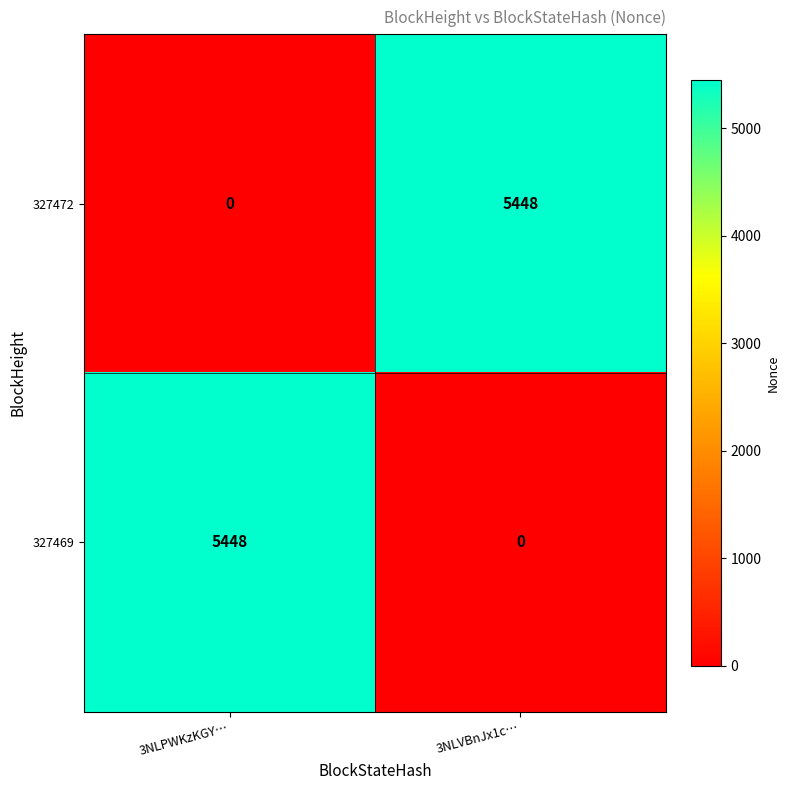

Which category has the highest value in the 327469 series?

3NLPWKzKGY…